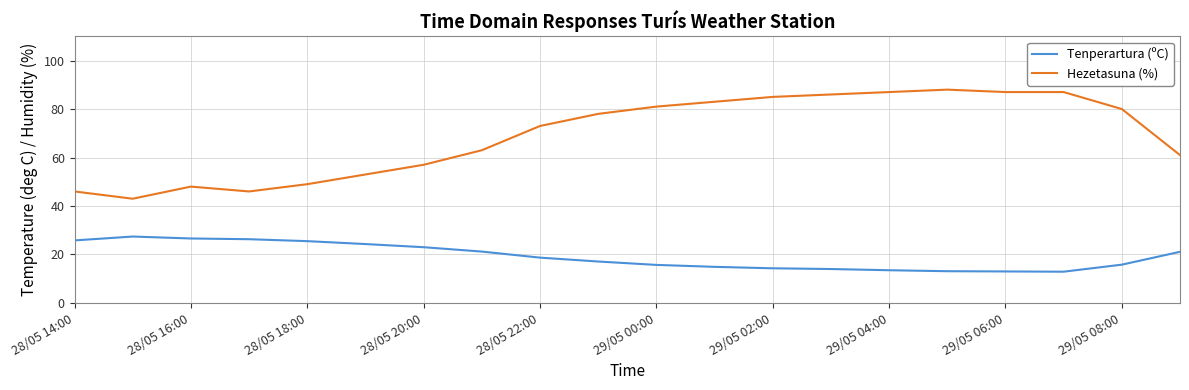

True or false: Tenperartura (ºC) and Hezetasuna (%) intersect in this chart.

False